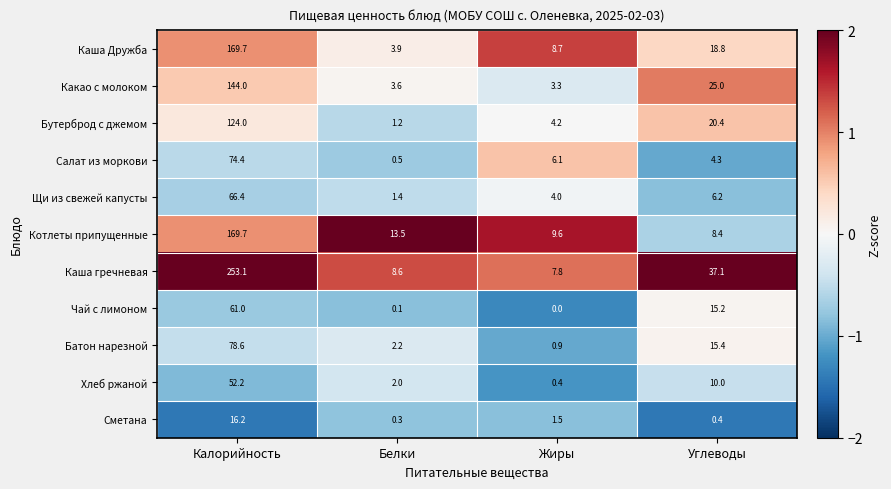

Which series changed the most between Калорийность and Белки?

Каша гречневая